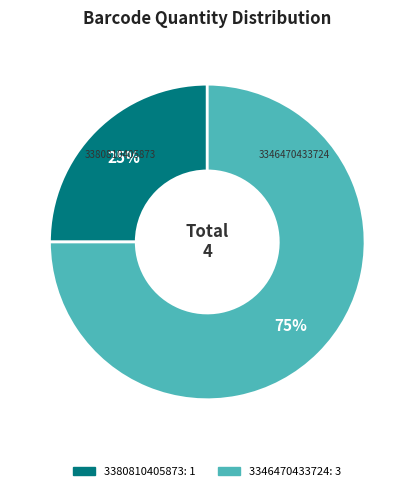

To the nearest percent, what is the difference between the largest and smallest slice percentages?

50%